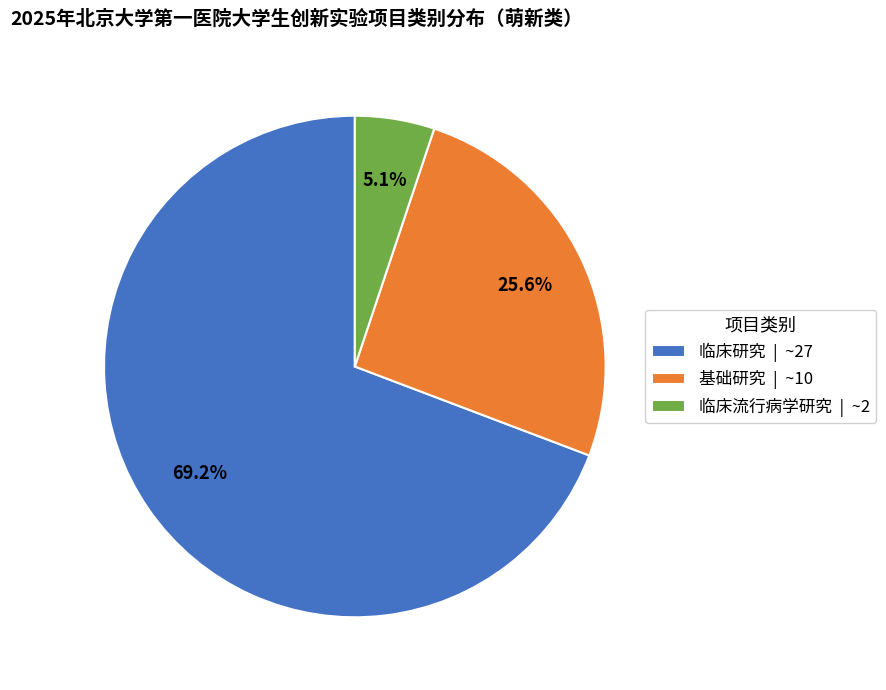

What is the majority slice?

临床研究